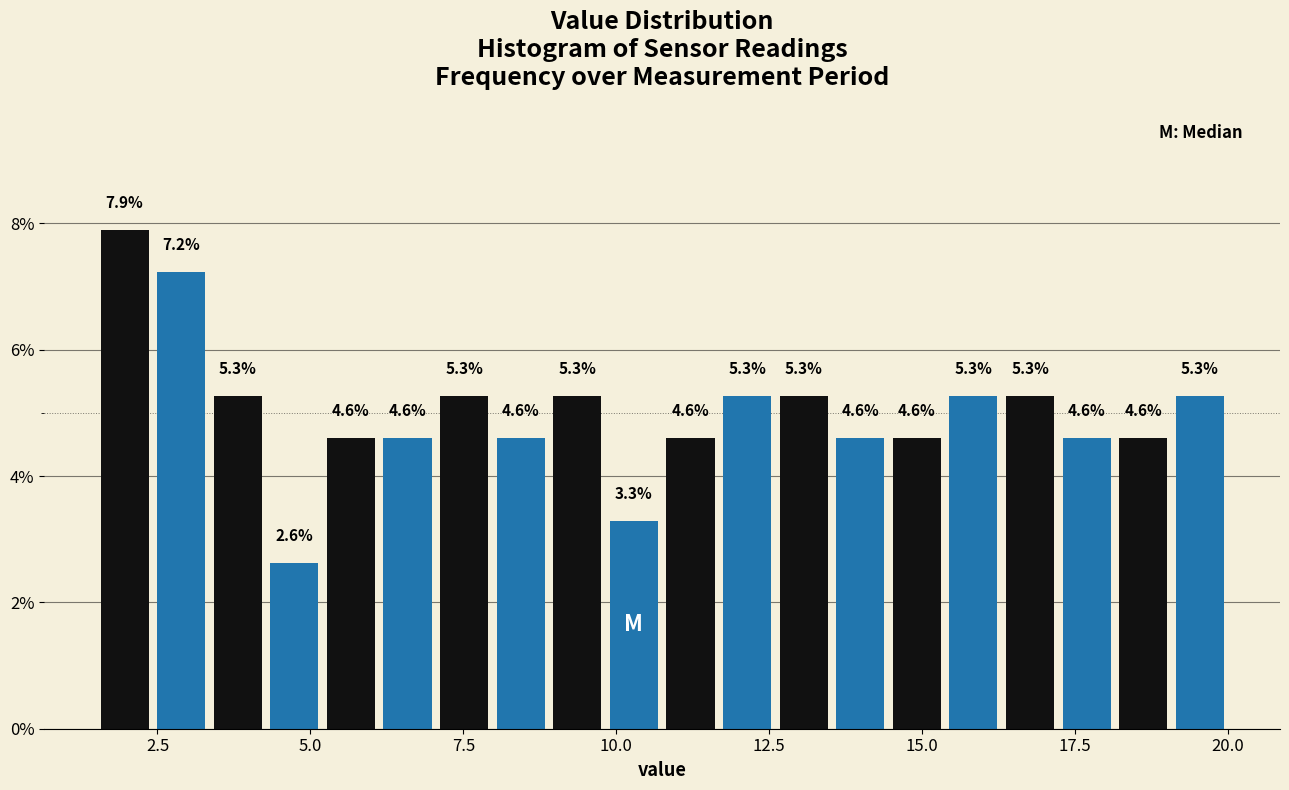

Read against the x-axis, roughly where is the centre of the tallest bar?

2.0